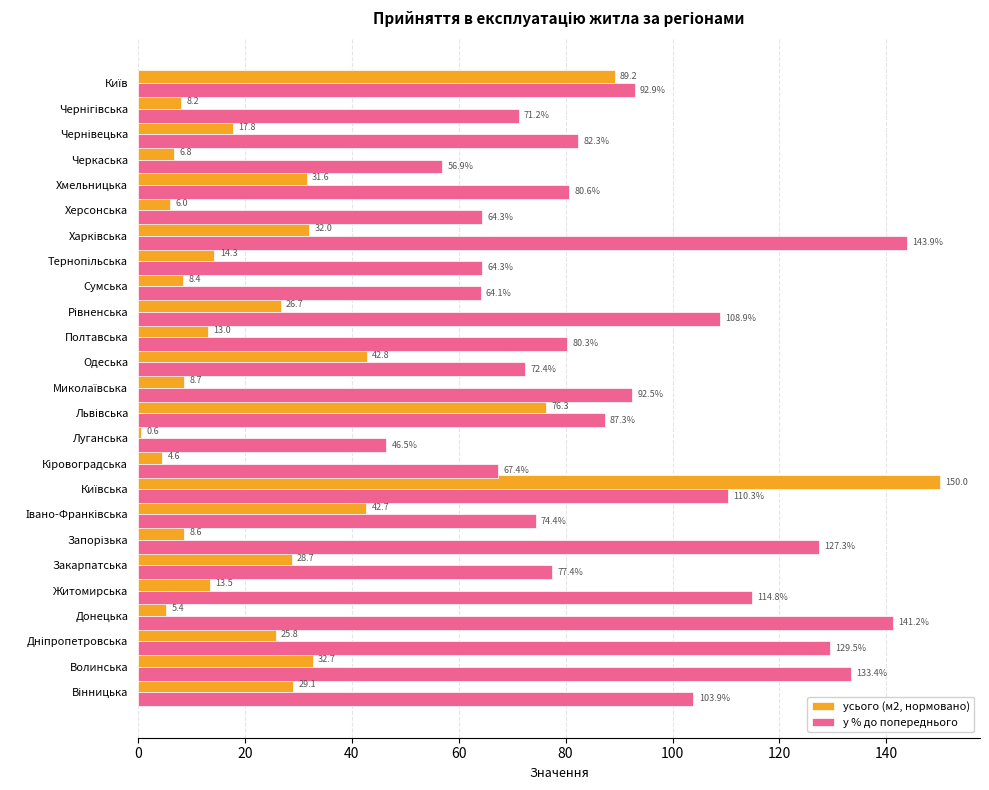

What is the spread (max minus min) of values at Донецька?

135.8